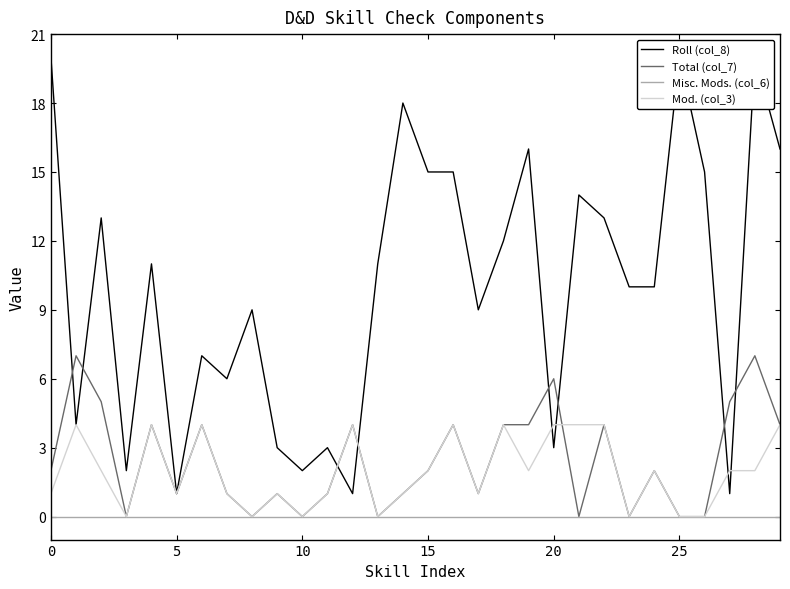

True or false: Mod. (col_3) has more than 0 points higher than both neighbors.

True